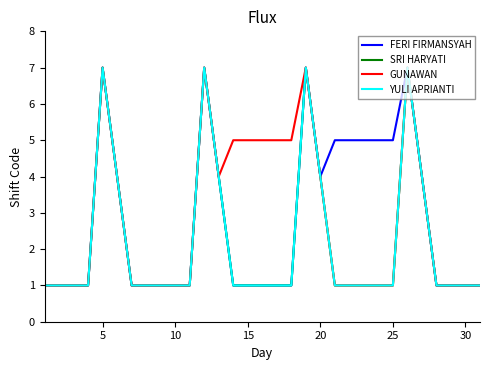

Is this an area chart (filled region under the line)?

No